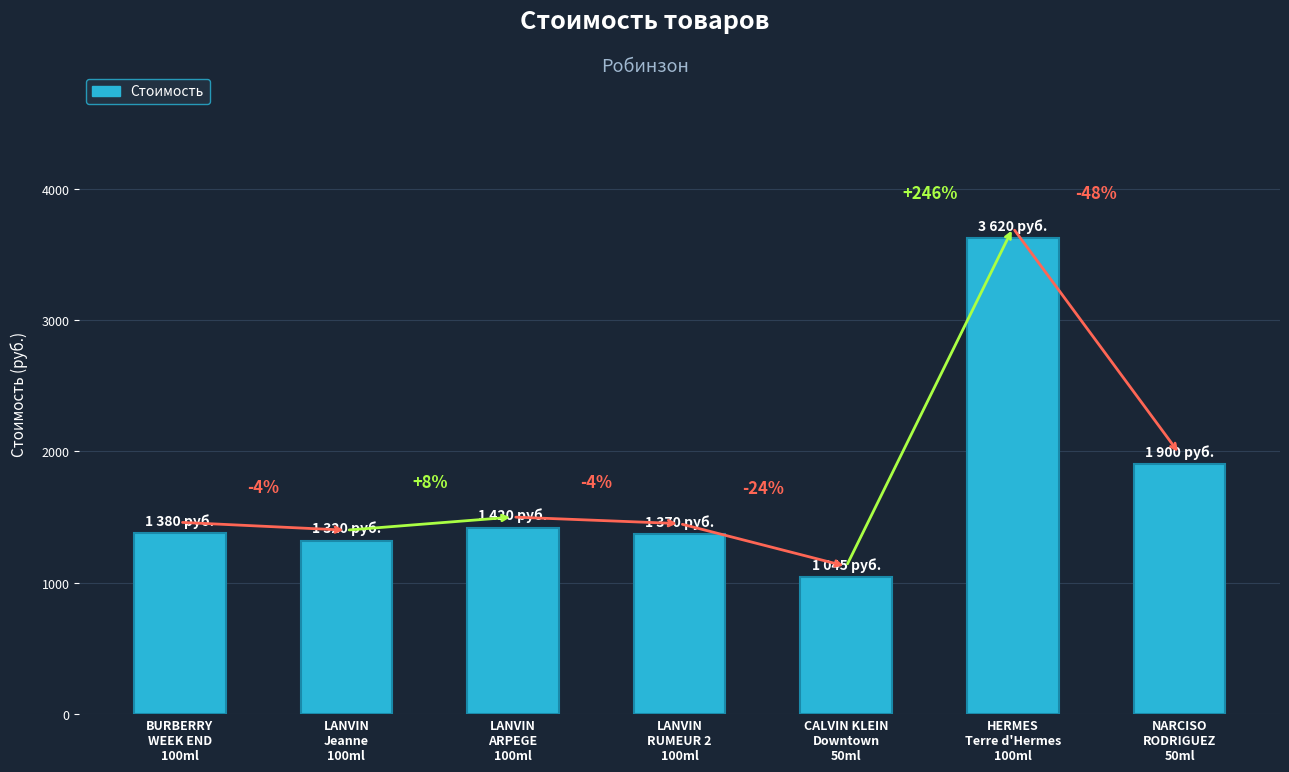

The value at LANVIN
Jeanne
100ml is 1320. True or false?

True